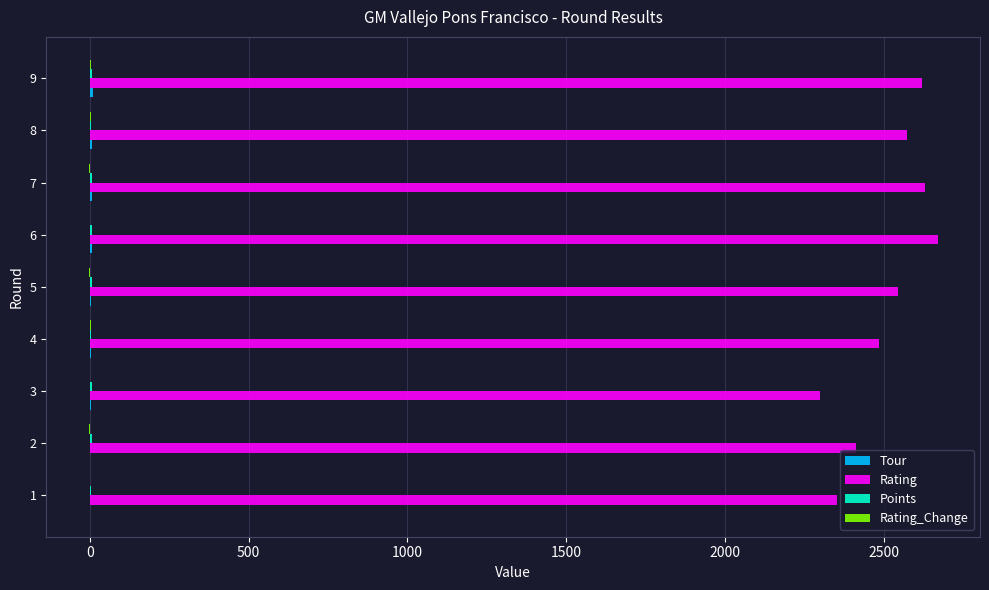

Between 3 and 8, which series saw the biggest shift?

Rating